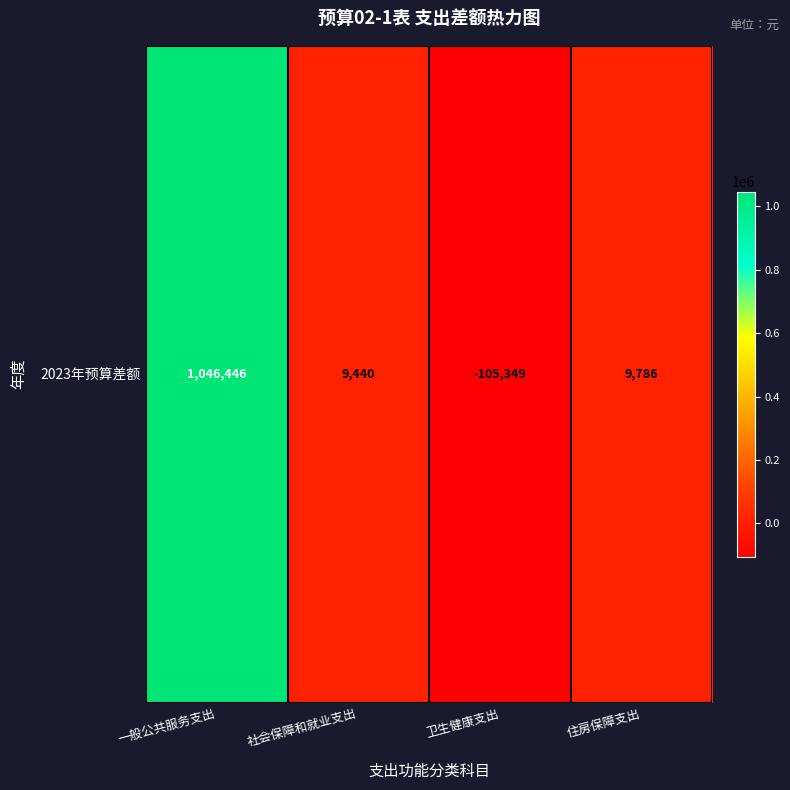

Rank the categories by value from highest to lowest.

一般公共服务支出, 住房保障支出, 社会保障和就业支出, 卫生健康支出